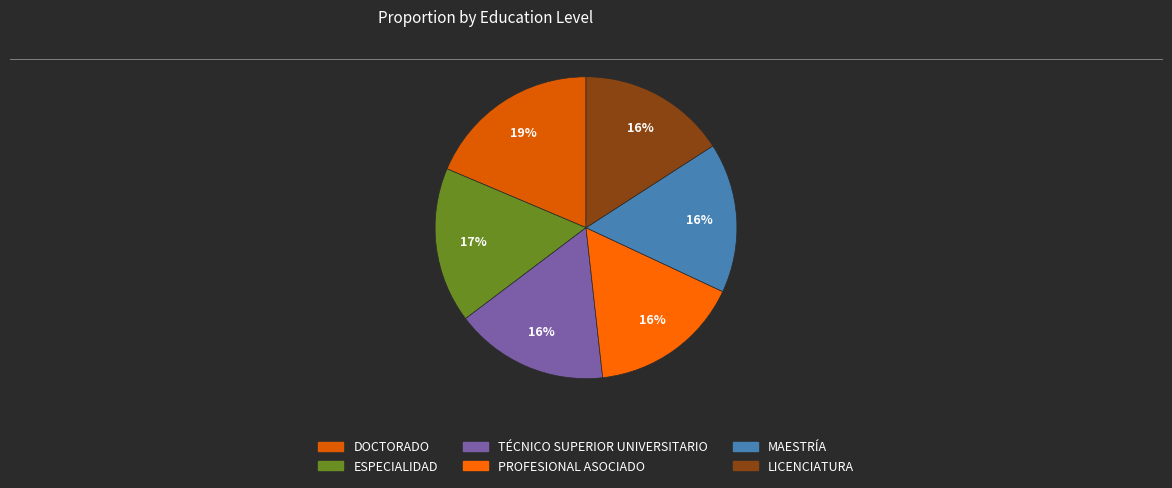

To the nearest percent, what is the average slice percentage?

17%